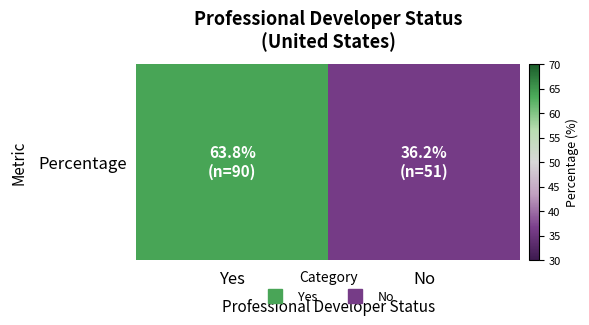

At which label is the value closest to 50?

No